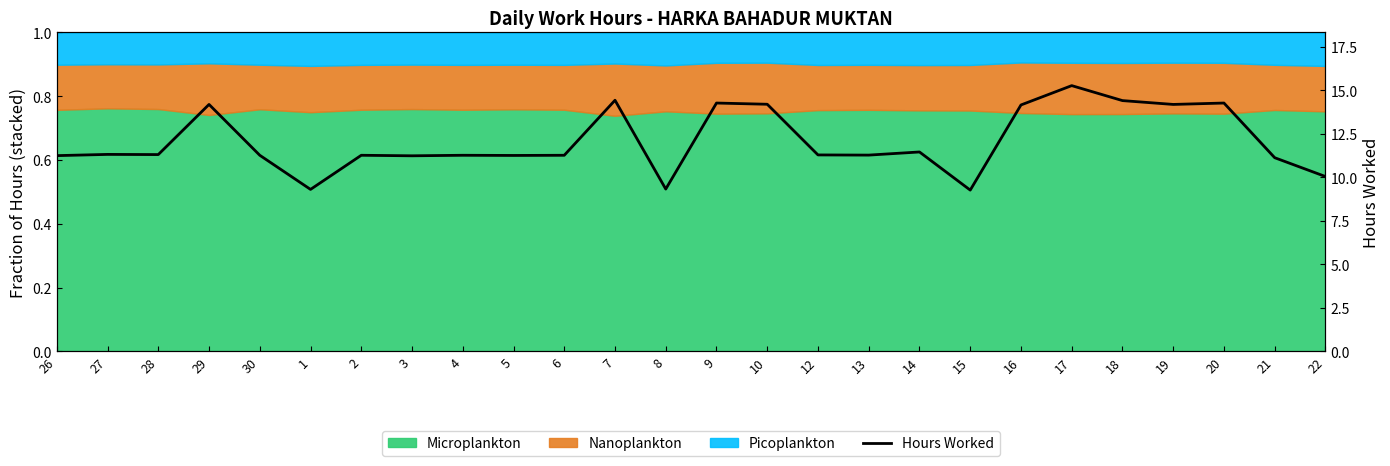

Rank the categories by value from lowest to highest.

15, 1, 8, 22, 21, 3, 26, 5, 30, 2, 4, 6, 13, 12, 28, 27, 14, 16, 29, 19, 10, 9, 20, 18, 7, 17